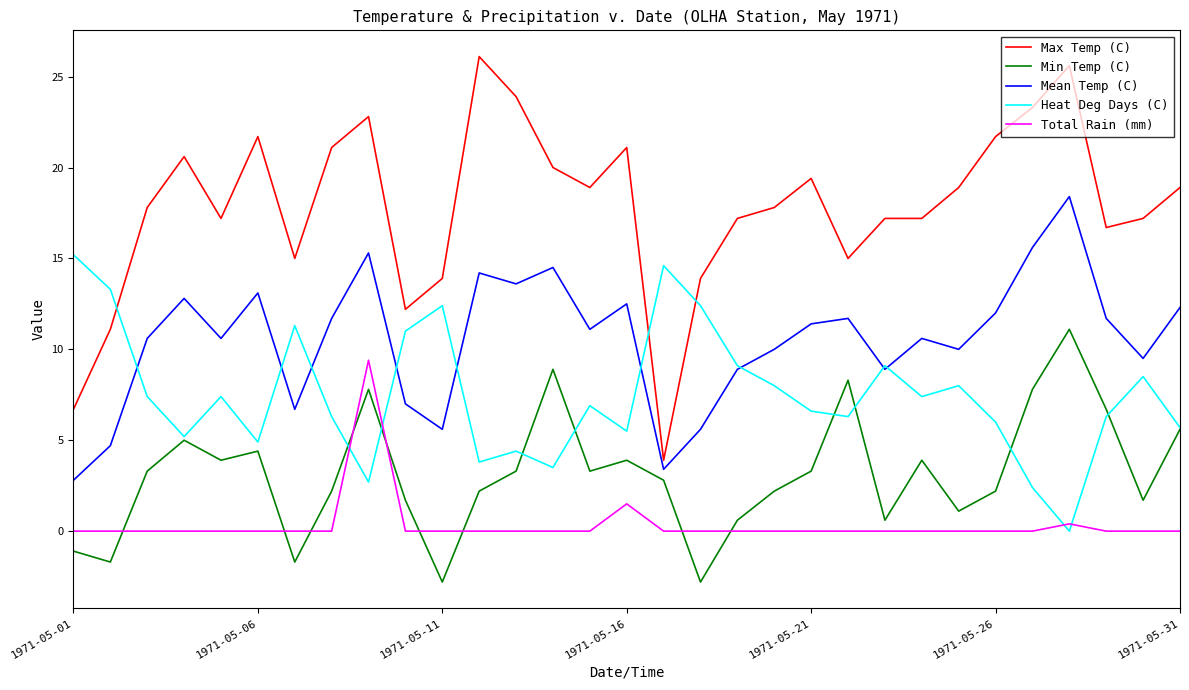

What is the difference between the maximum and minimum values in the Heat Deg Days (C) series?

15.2